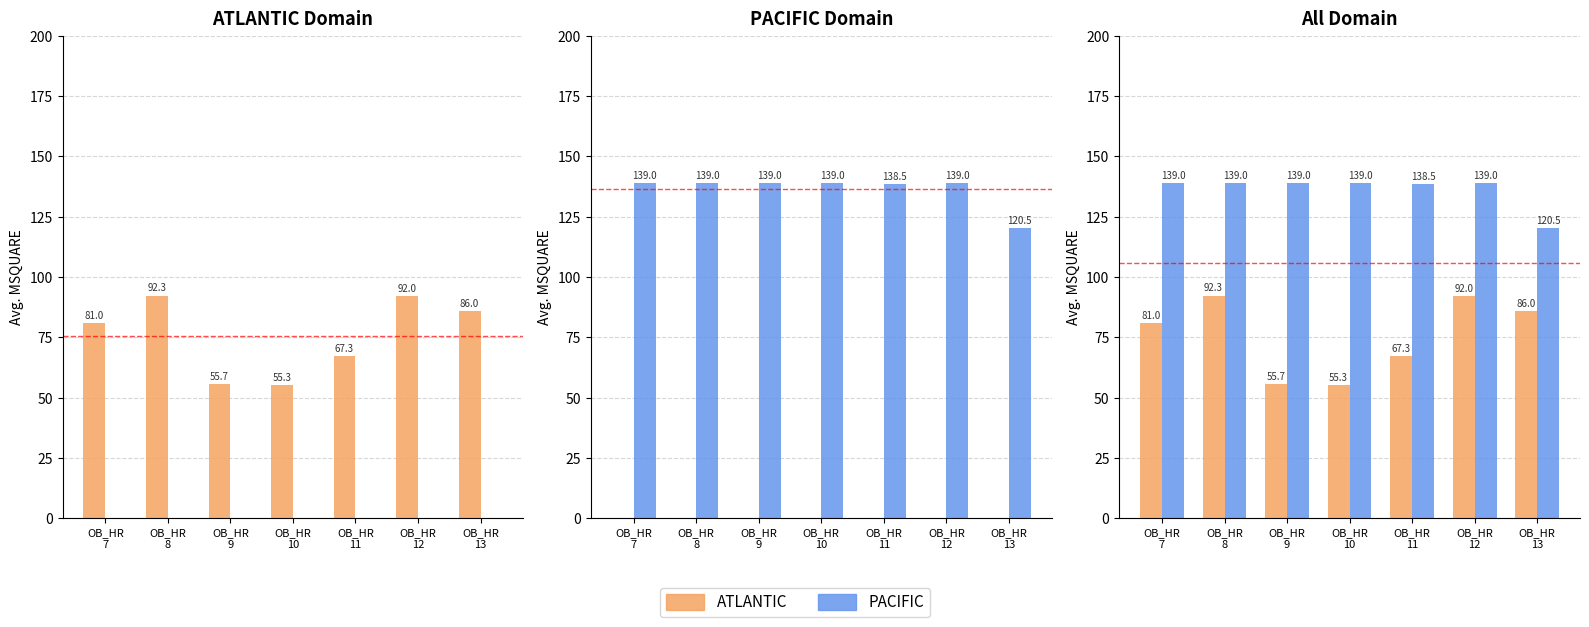

List the series in order of their peak value, highest first.

PACIFIC, ATLANTIC